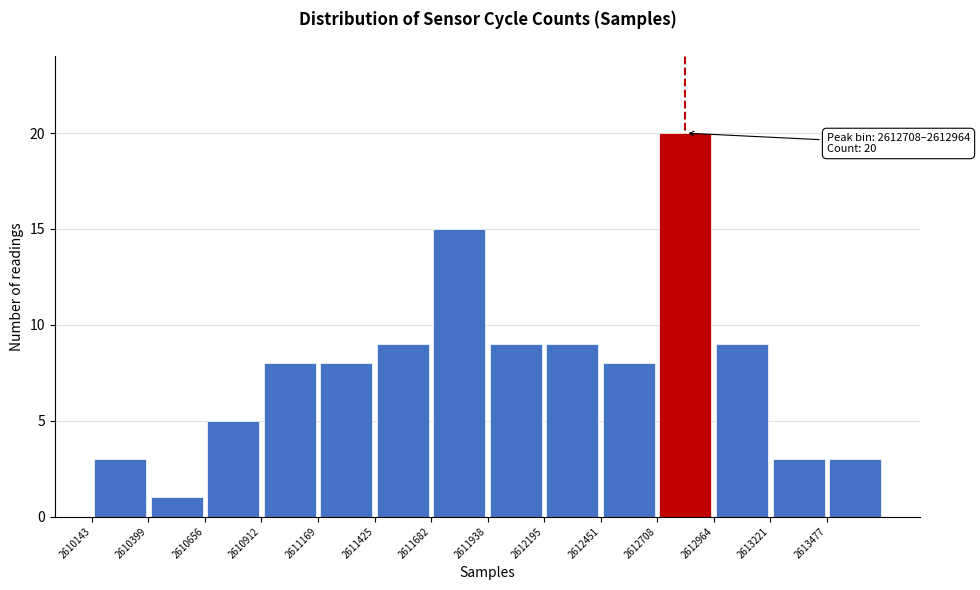

Over which range of the x-axis is the bar tallest?

2612700 to 2612950